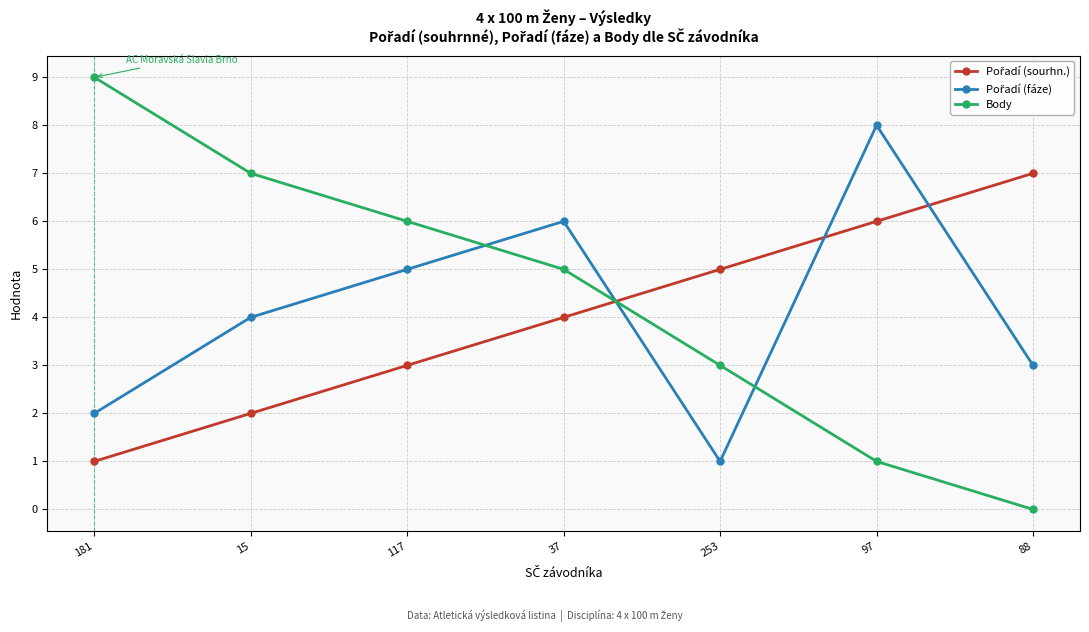

True or false: Body has more than 1 interior local peaks.

False